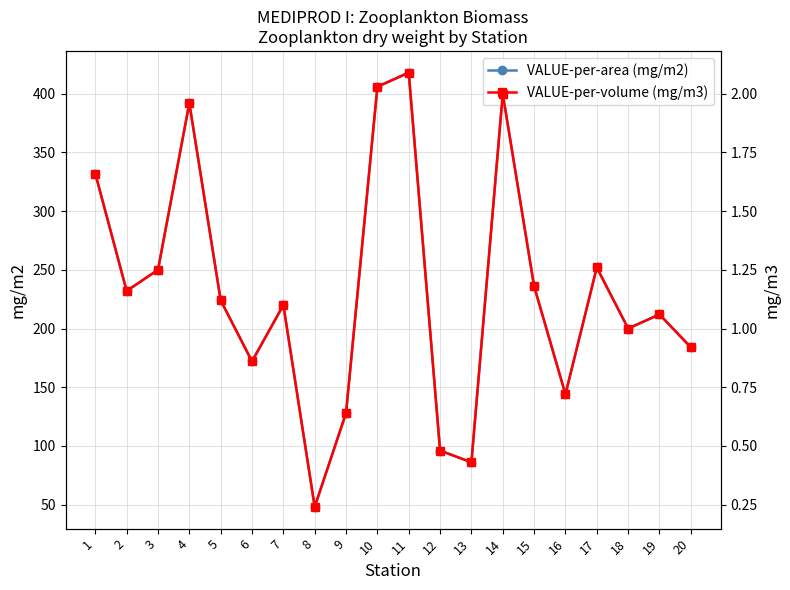

True or false: VALUE-per-volume (mg/m3) and VALUE-per-area (mg/m2) cross at least once.

False